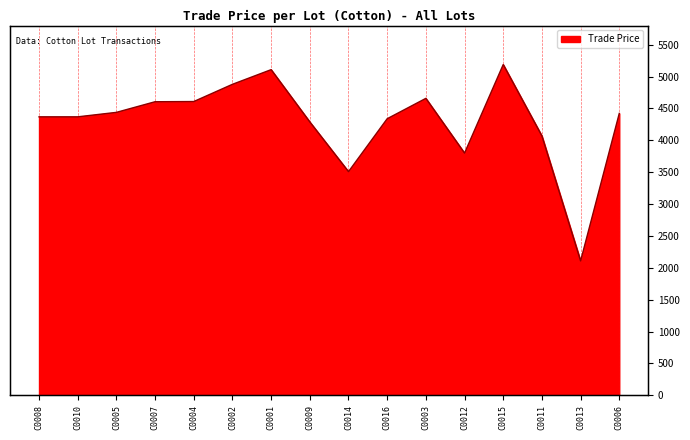

What position from the left is C0002?

6